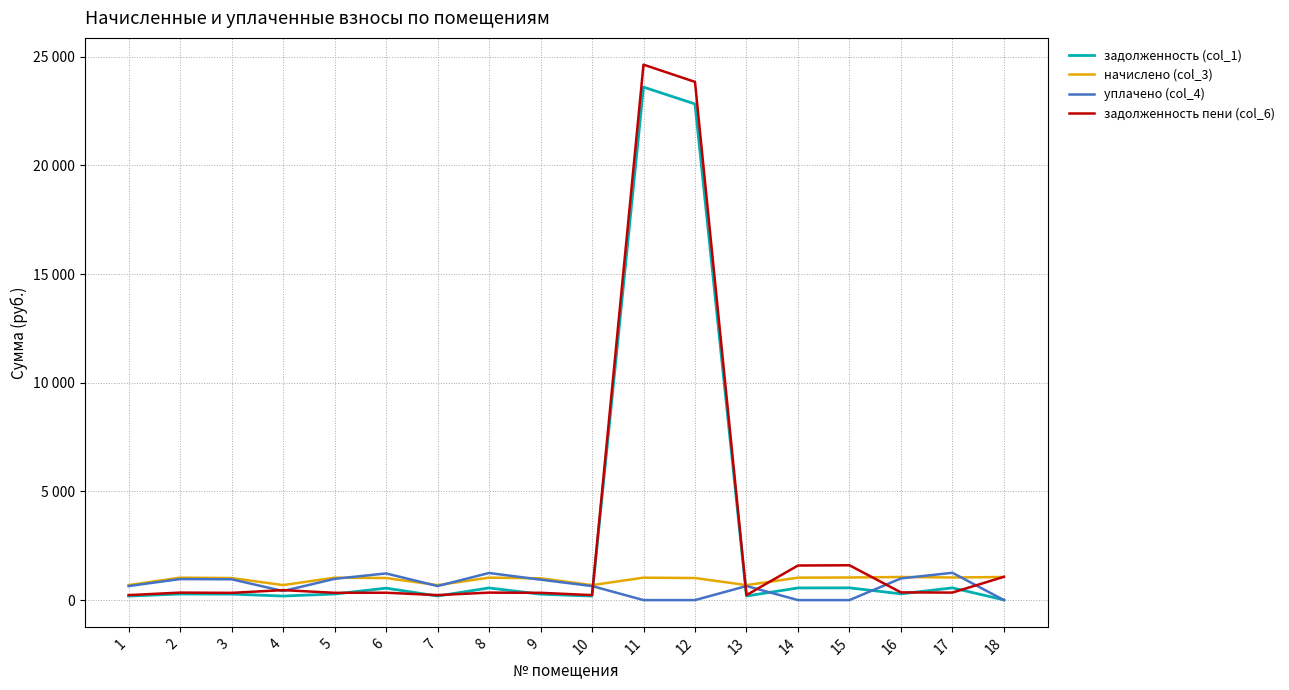

What are all the series names shown in the legend?

задолженность (col_1), начислено (col_3), уплачено (col_4), задолженность пени (col_6)